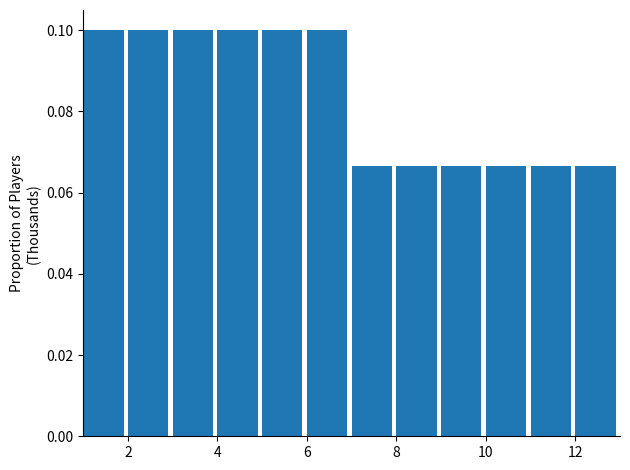

Reading left to right, transcribe this chart: for each bar, give the range it covers on the x-axis and its height. The values are not printed on the chart, so give them approximately, as read against the axis.

1 to 2: 0.100
2 to 3: 0.100
3 to 4: 0.100
4 to 5: 0.100
5 to 6: 0.100
6 to 7: 0.100
7 to 8: 0.066
8 to 9: 0.066
9 to 10: 0.066
10 to 11: 0.066
11 to 12: 0.066
12 to 13: 0.066